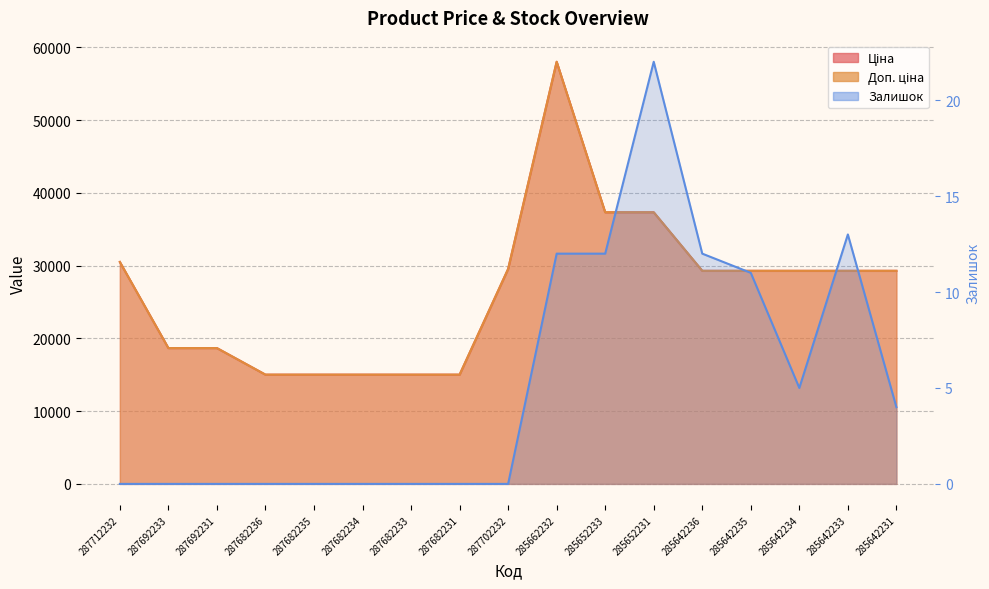

Rank the series at 285642234 from lowest to highest value.

Залишок, Ціна, Доп. ціна